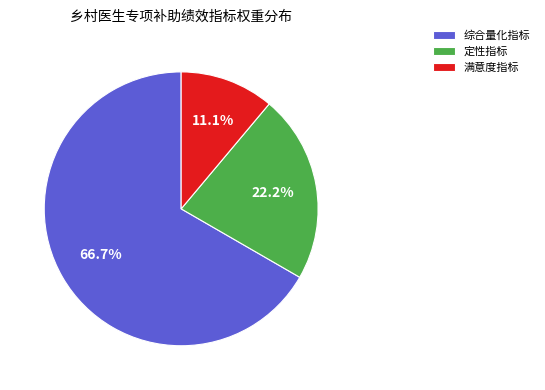

Which slice is the smallest?

满意度指标